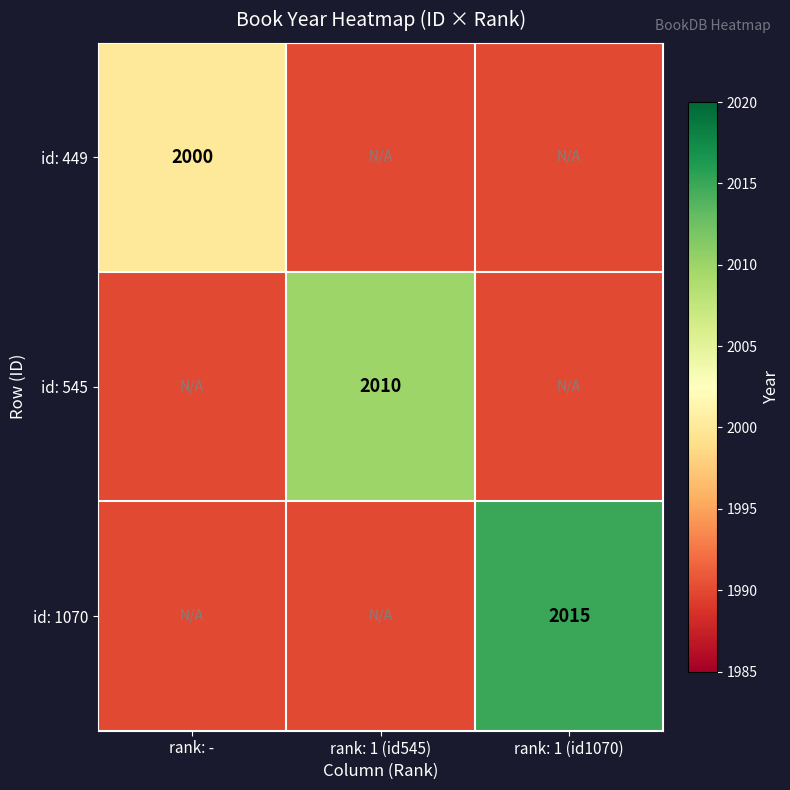

The id: 1070 series shows 808 at rank: 1 (id1070). True or false?

False